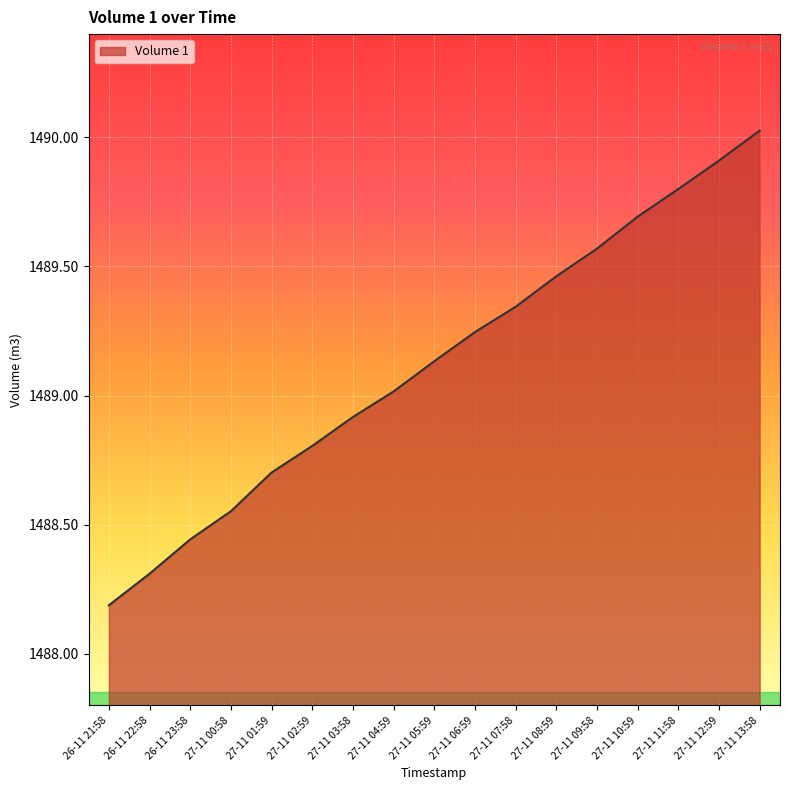

How many series are shown in this chart?

1